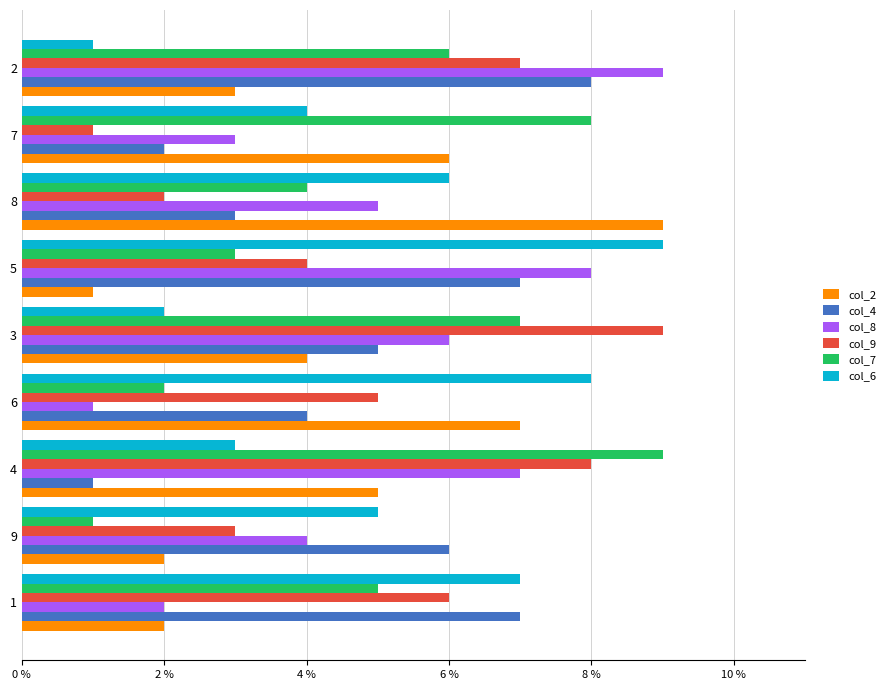

Is the value of col_8 at 3 greater than the value of col_2 at 4?

Yes